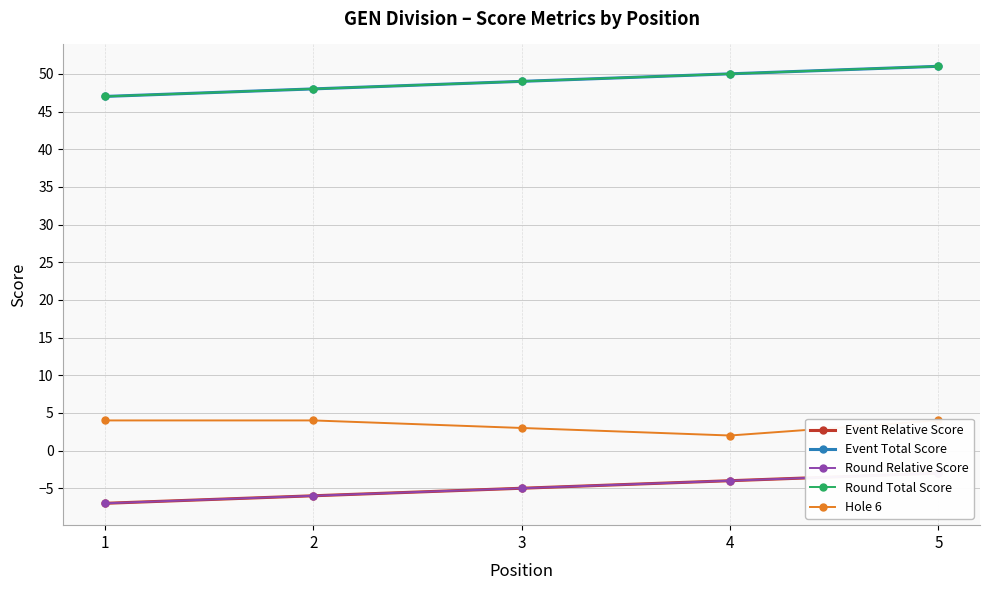

What is the total value across all series at 2?

88